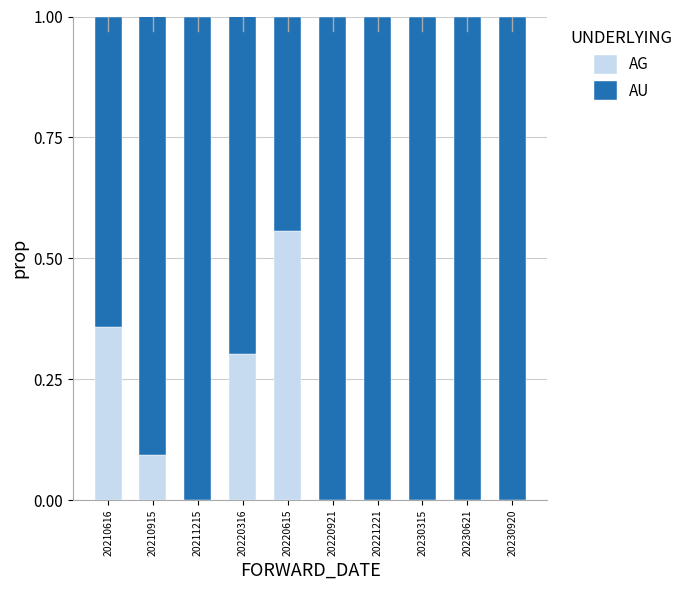

The value of AG at 20220316 is 0.4. True or false?

False